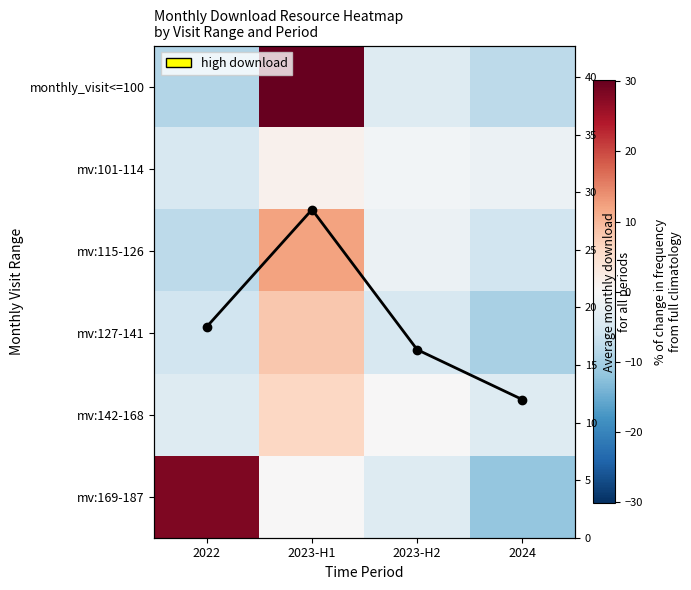

Which category has the highest value across all series?

2023-H1